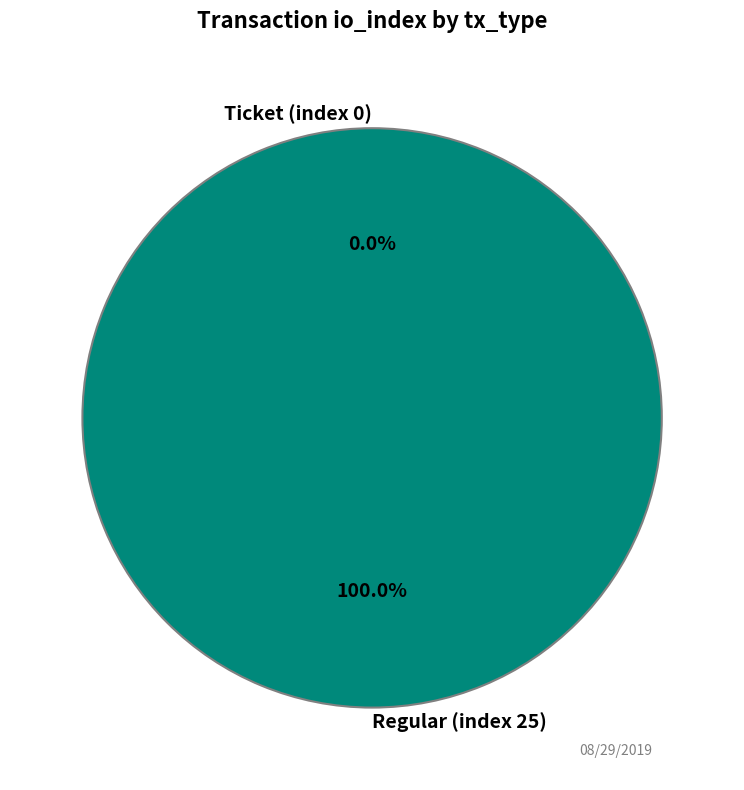

Which has a higher value, Regular (index 25) or Ticket (index 0)?

Regular (index 25)